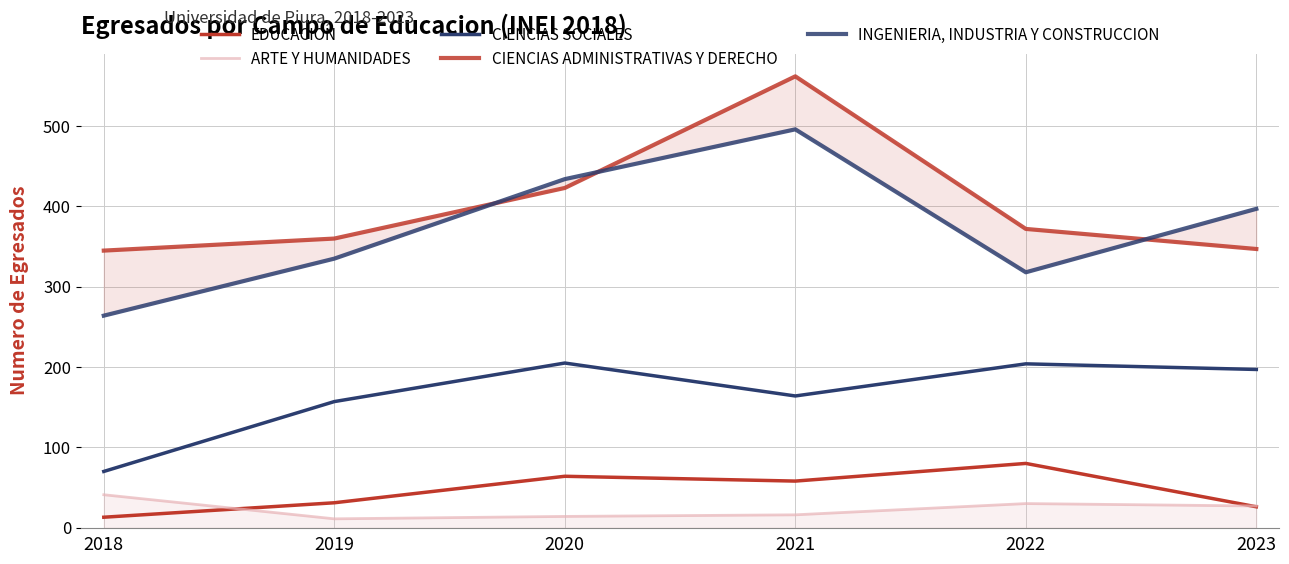

Read the INGENIERIA, INDUSTRIA Y CONSTRUCCION value at 2021.

496